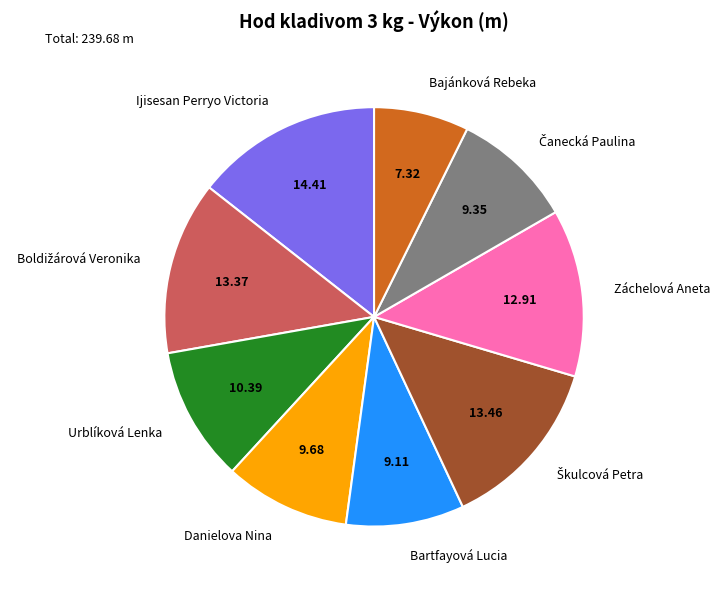

Does any single category account for the majority?

No